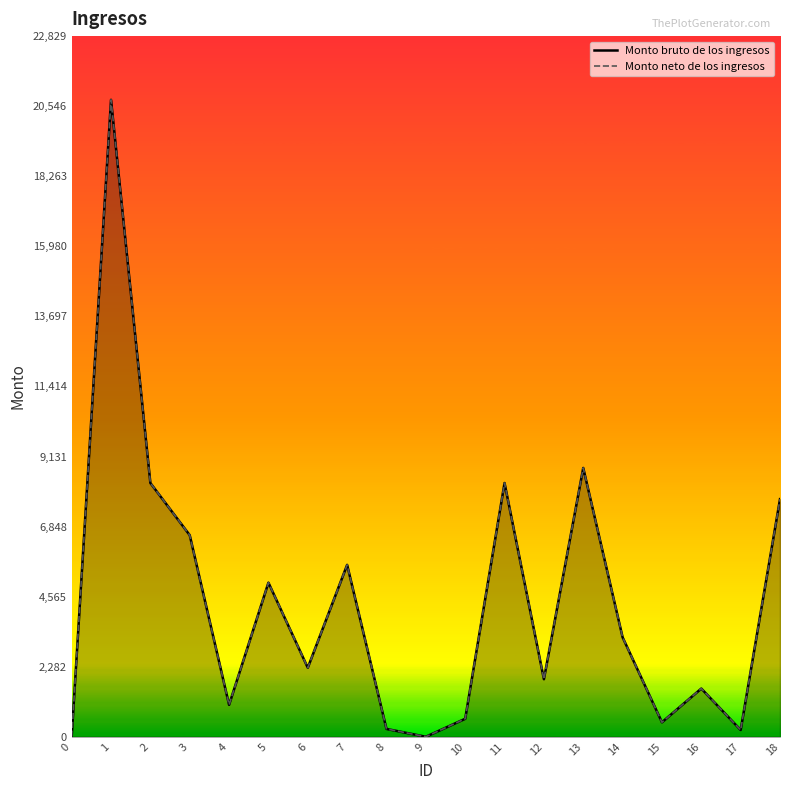

How many data points in Monto bruto de los ingresos are less than 2249?

9